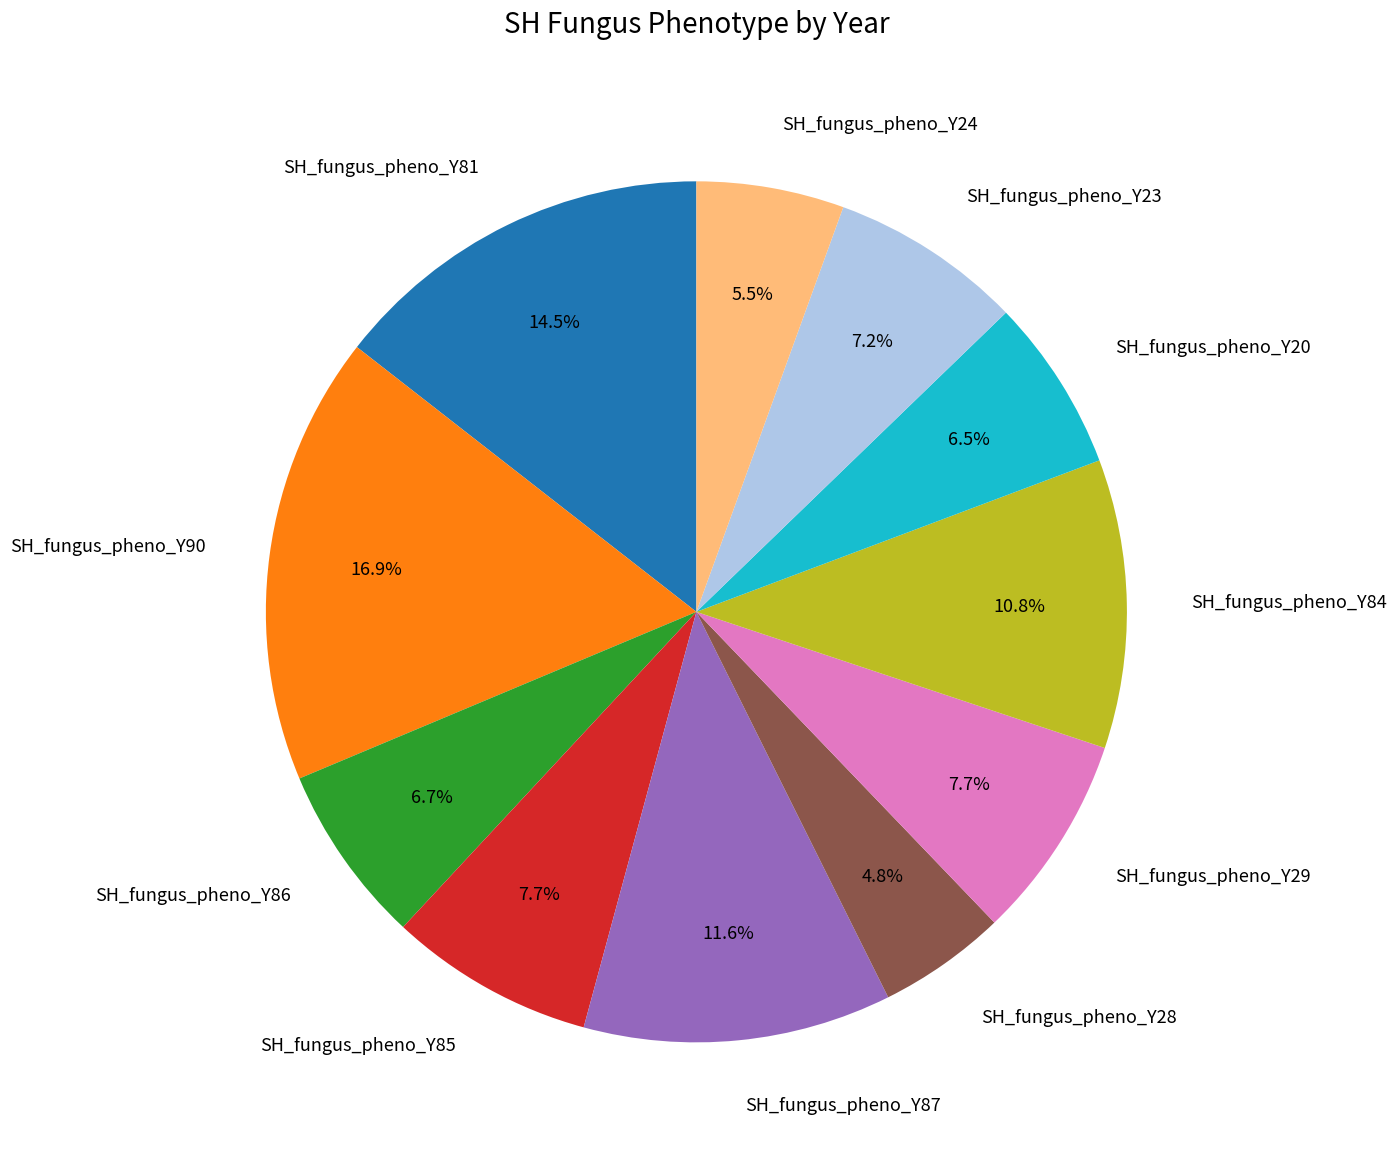

True or false: SH_fungus_pheno_Y86 accounts for 21% of the total.

False